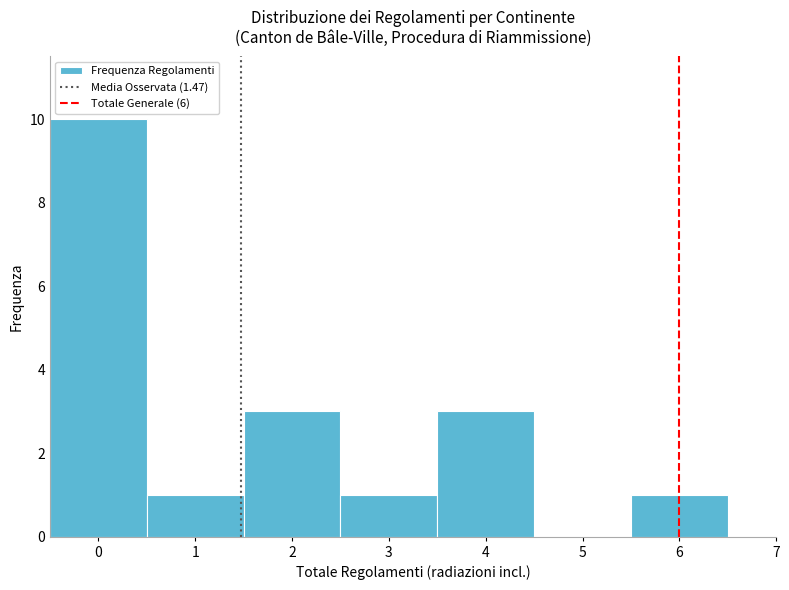

How tall is the bar that spans 1.5 to 2.5 on the x-axis? The values are not printed on the chart, so give them approximately, as read against the axis.

3